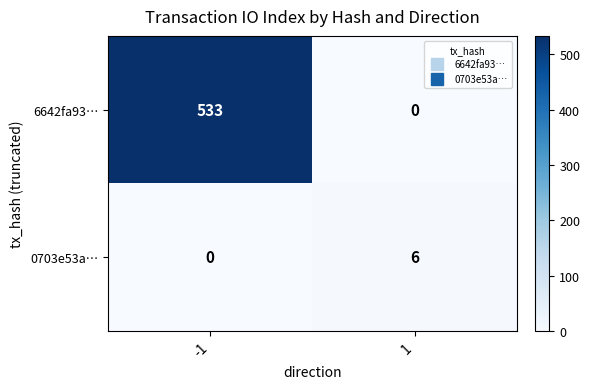

What is the difference between the maximum and minimum values in the 0703e53a… series?

6